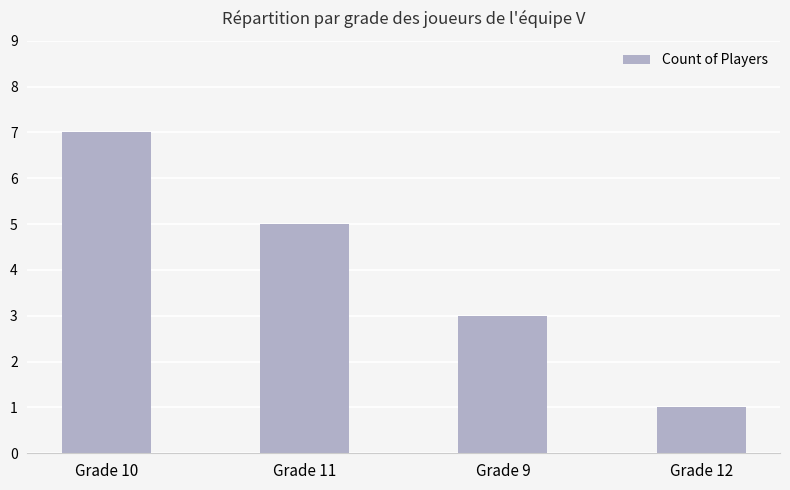

What is the difference between the values at Grade 10 and Grade 12?

6